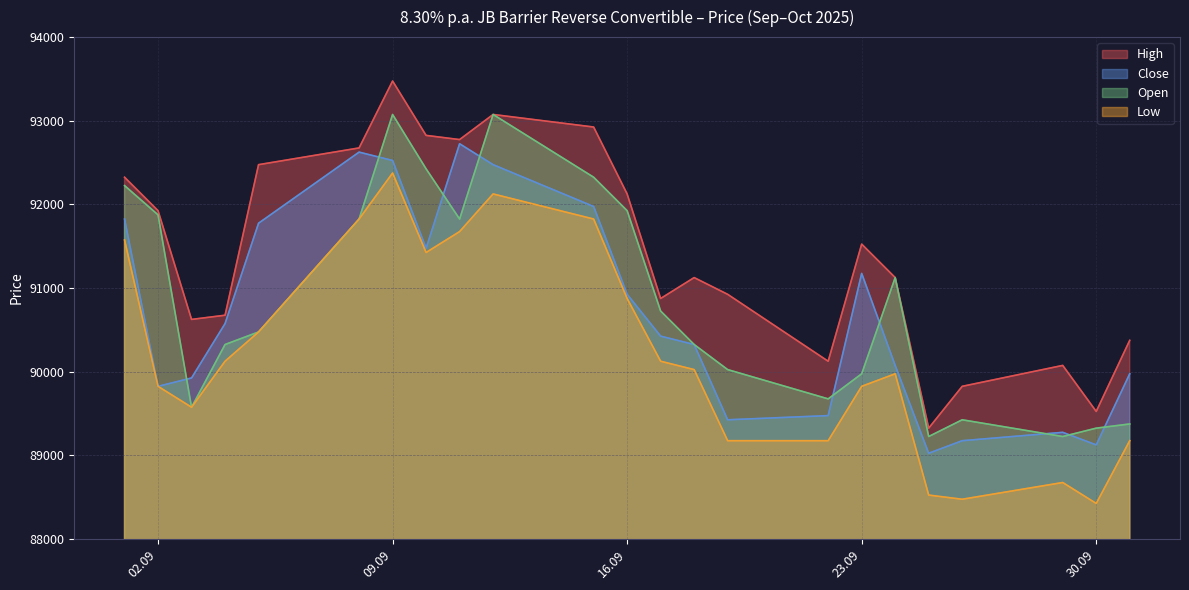

What is the total value across all series at 29.09.2025?

357250